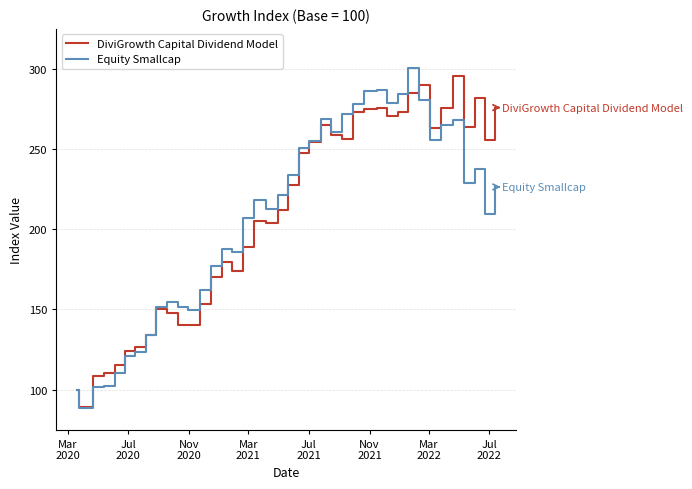

How many lines are shown in the chart?

2